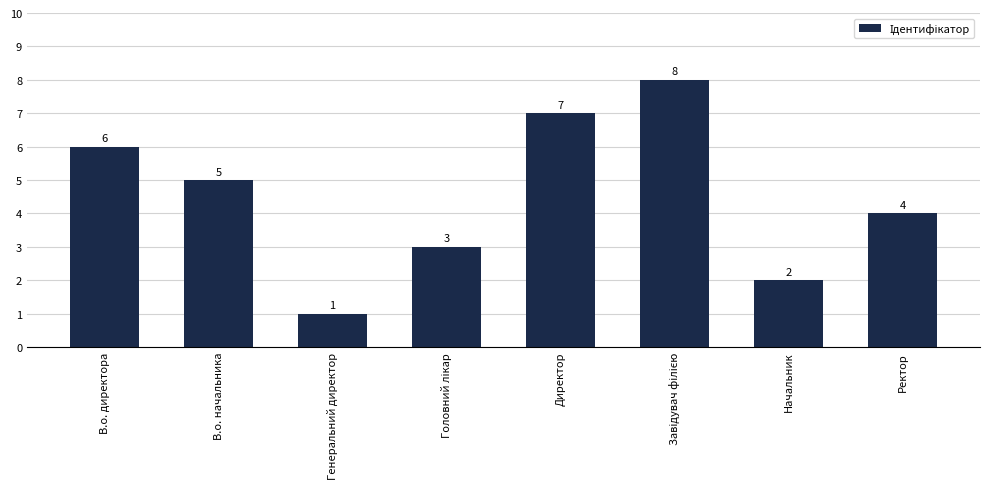

Does the chart contain stacked bars?

No